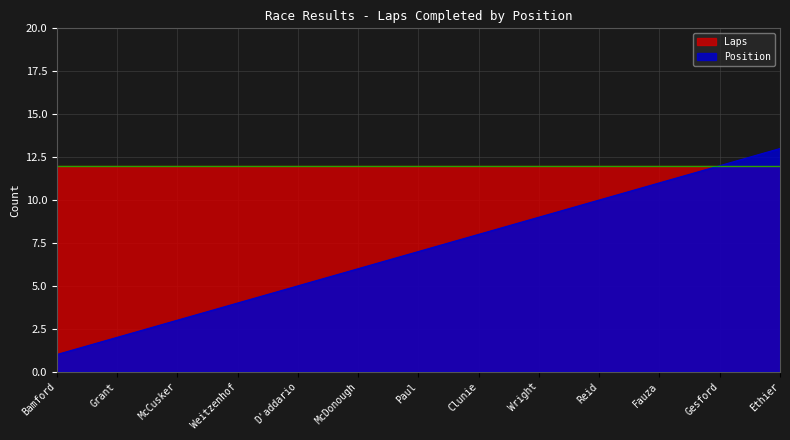

What is the approximate value at Ethier, to the nearest 5?

15